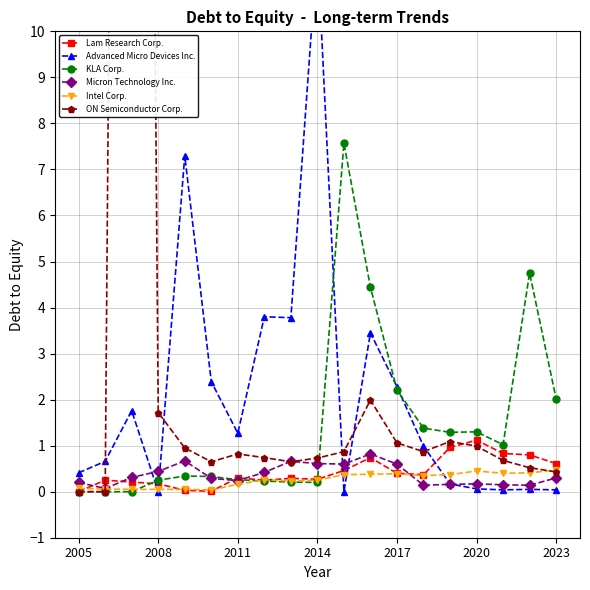

True or false: Lam Research Corp. has more than 1 interior local peaks.

True